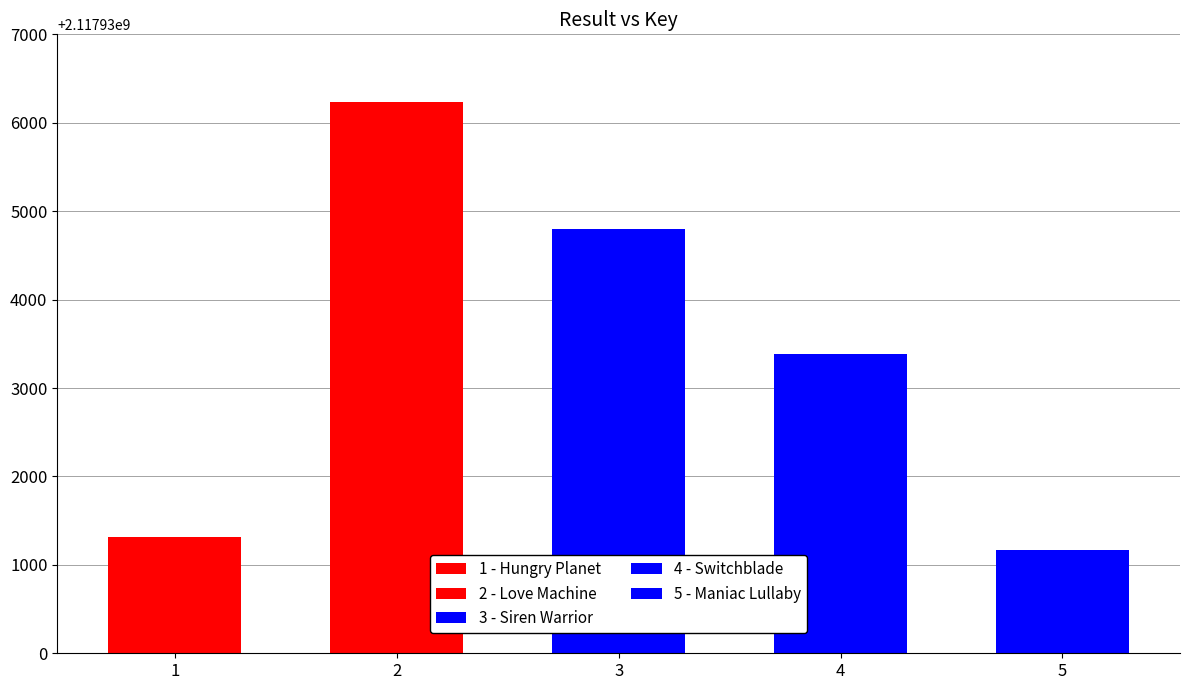

Approximately how many times larger is the value at 4 compared to 3?

1.0